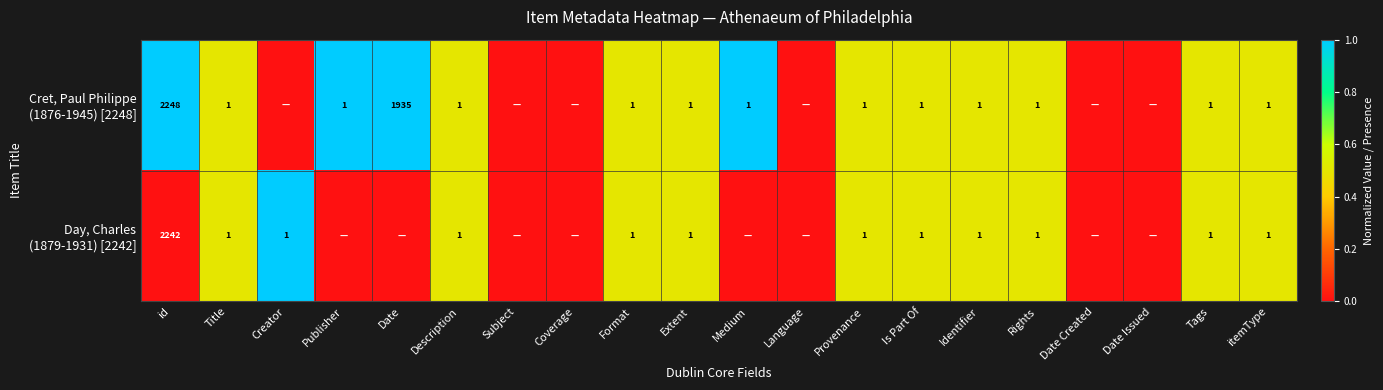

Which has a higher value, Subject or Tags?

Tags